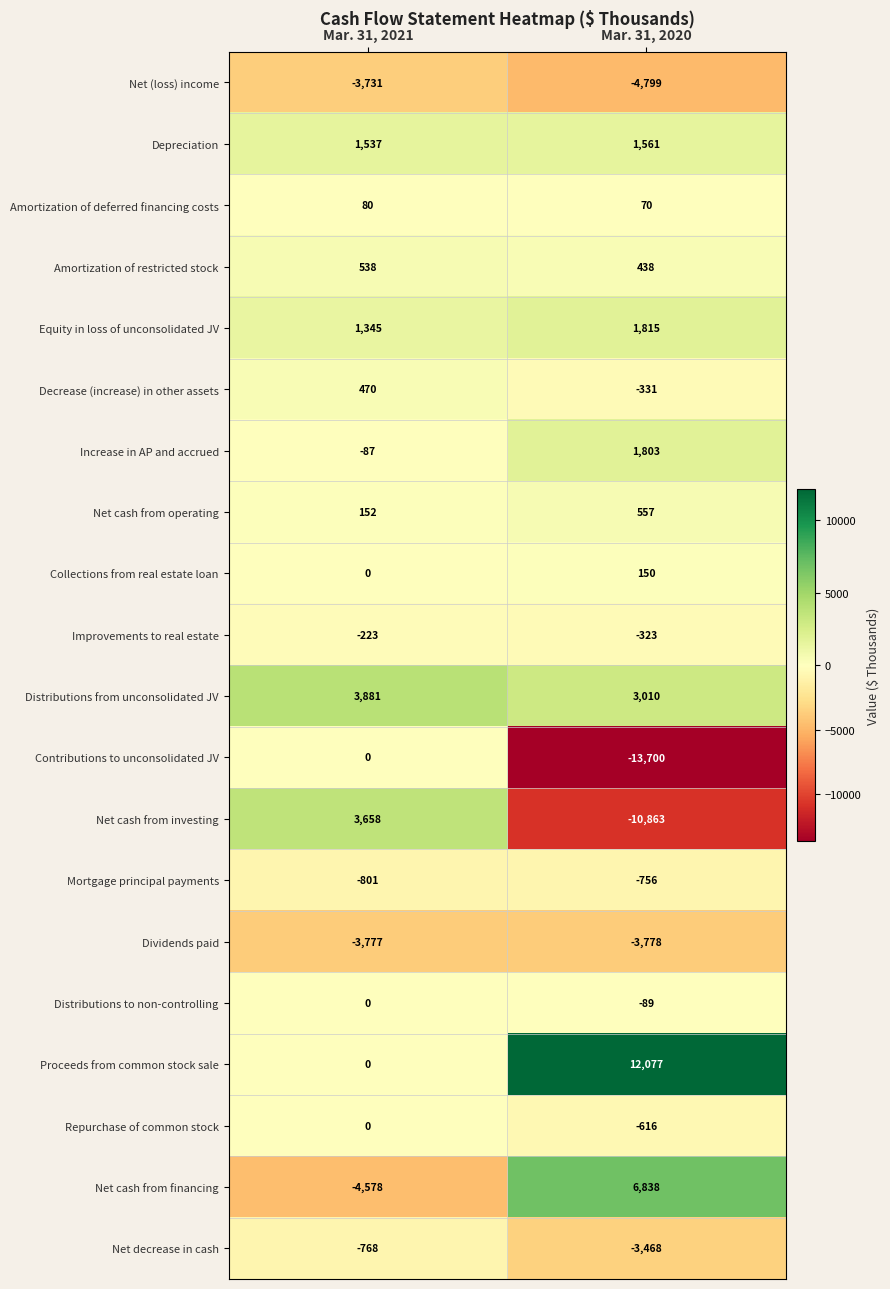

At which category is the sum across all series the highest?

Mar. 31, 2021